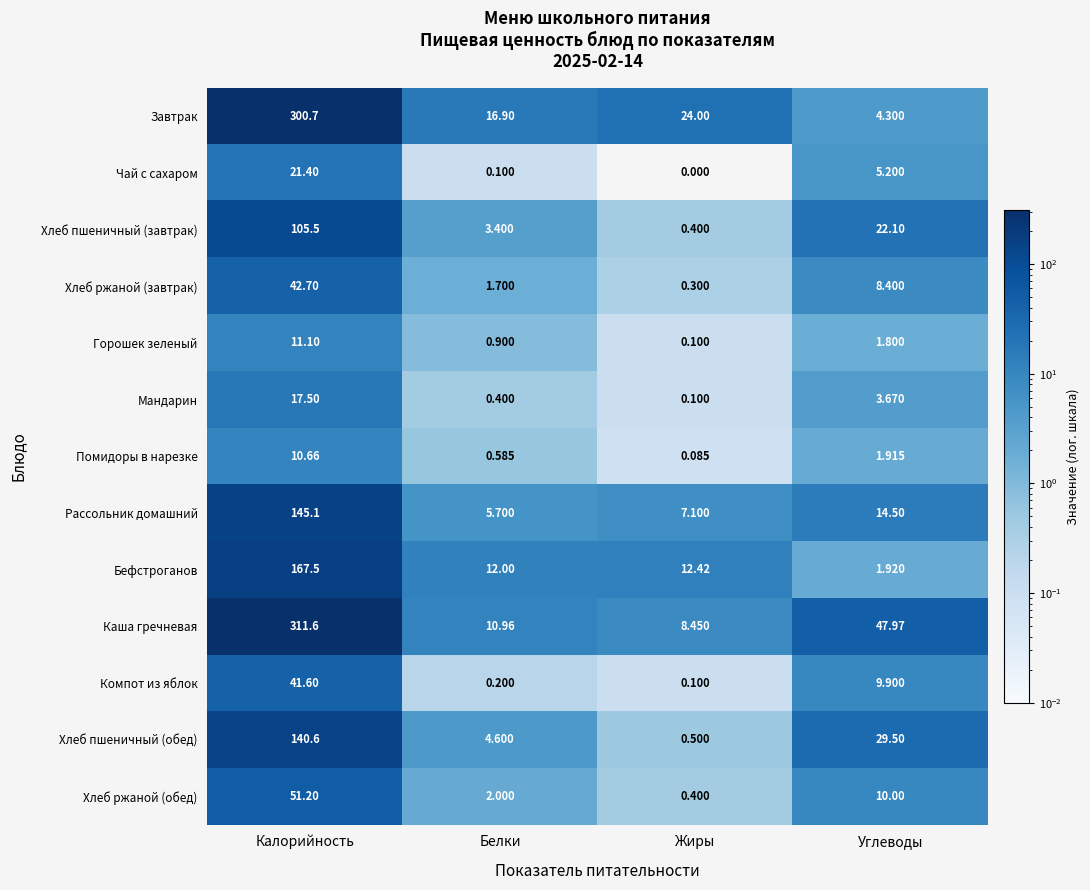

At how many categories does at least one series exceed 97?

1